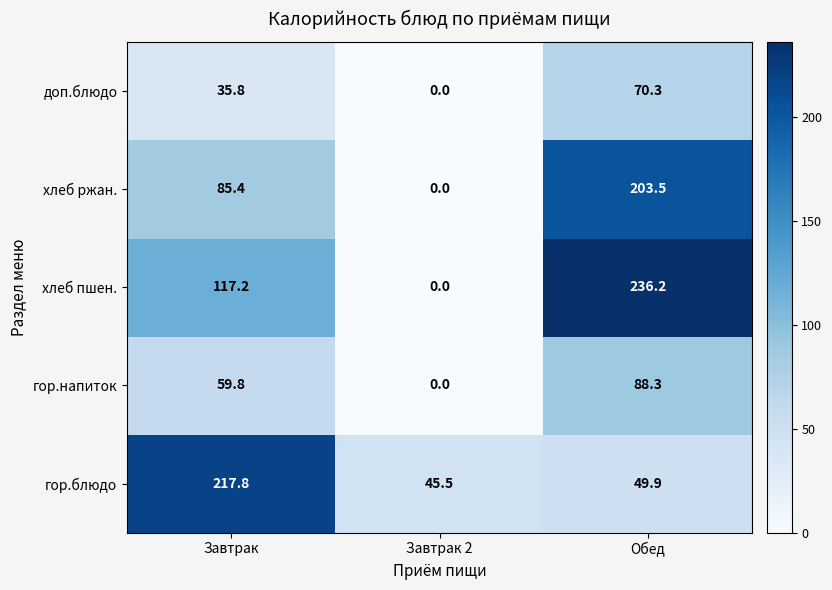

True or false: гор.блюдо has a value of 45.5 at Завтрак 2.

True